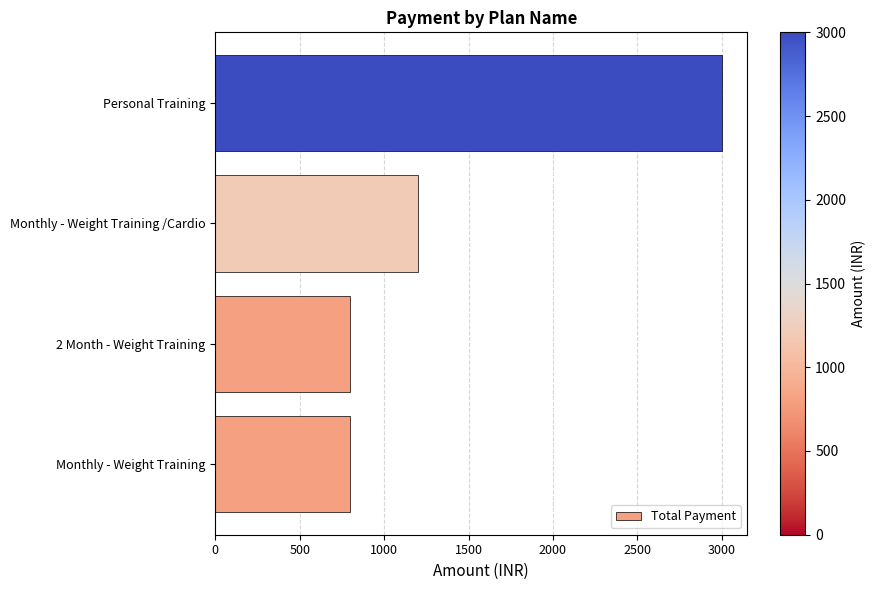

Reading bottom to top, what are all the values shown in this chart?

Monthly - Weight Training=800	2 Month - Weight Training=800	Monthly - Weight Training /Cardio=1200	Personal Training=3000